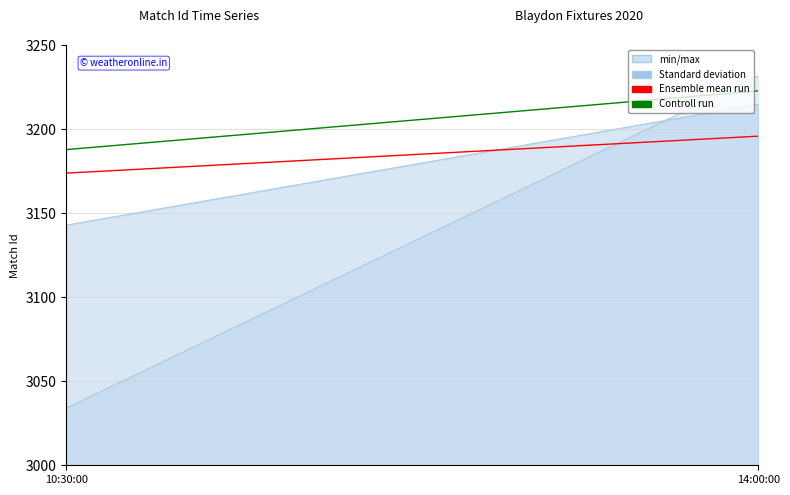

What are all the series names shown in the legend?

min/max, Standard deviation, Ensemble mean run, Controll run